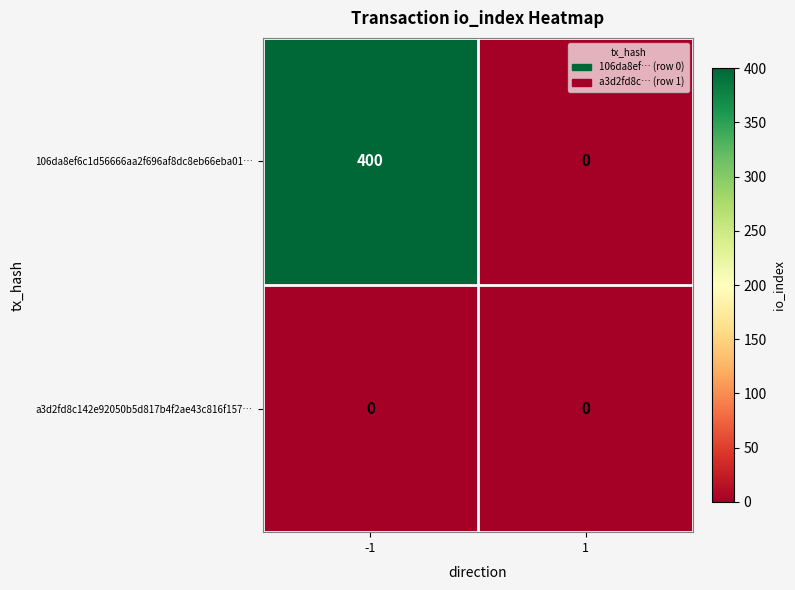

How many data points does each series have?

2